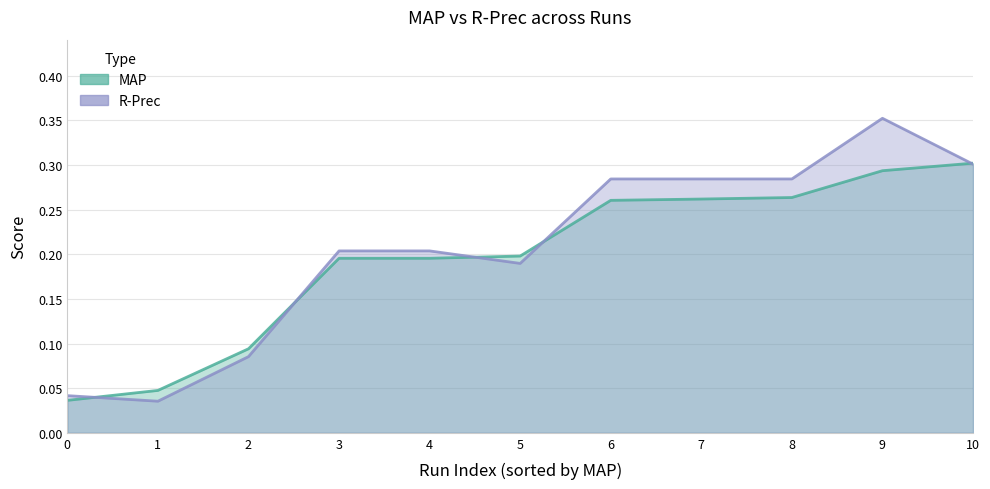

Which series has the widest spread of values?

R-Prec